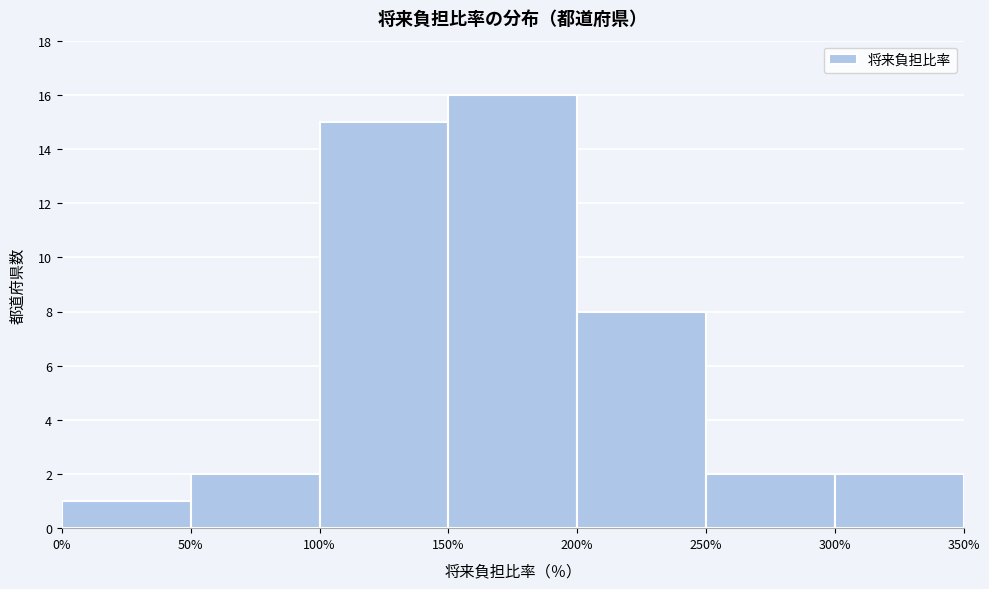

Reading left to right, list every bar in this chart as the range it spans on the x-axis followed by its height. The values are not printed on the chart, so give them approximately, as read against the axis.

0% to 50%: 1
50% to 100%: 2
100% to 150%: 15
150% to 200%: 16
200% to 250%: 8
250% to 300%: 2
300% to 350%: 2